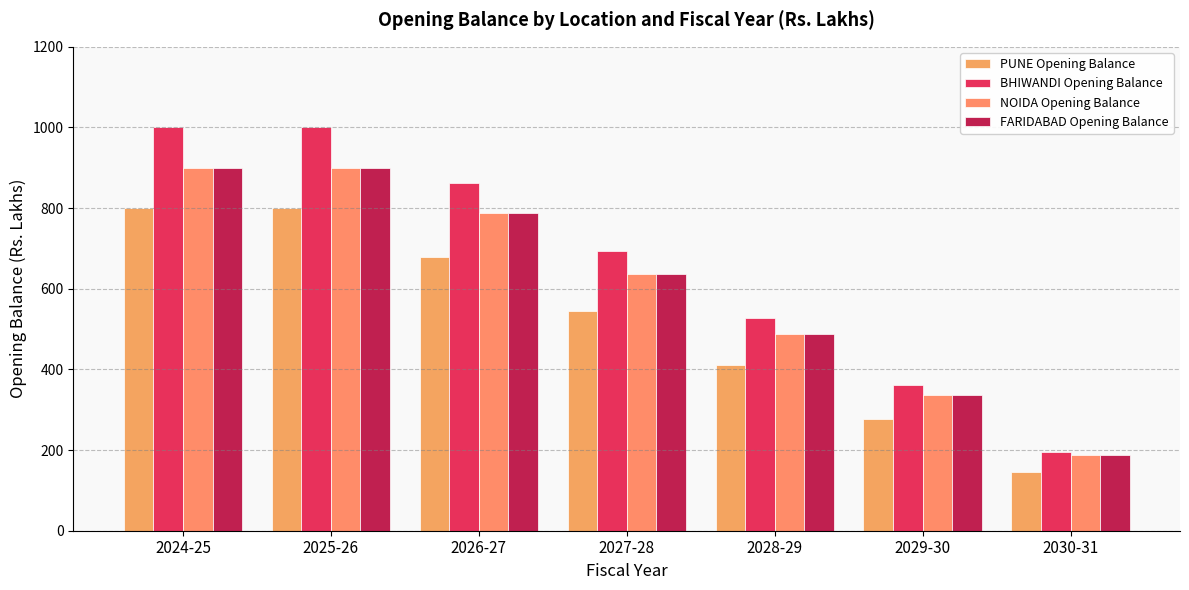

What is the minimum value for PUNE Opening Balance?

144.4